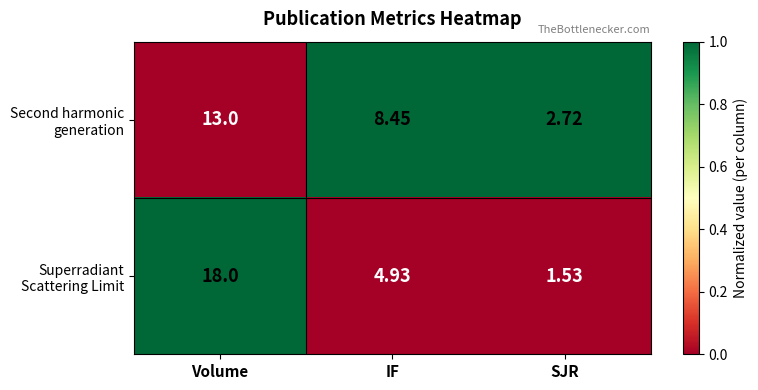

At which category is the sum across all series the highest?

Volume